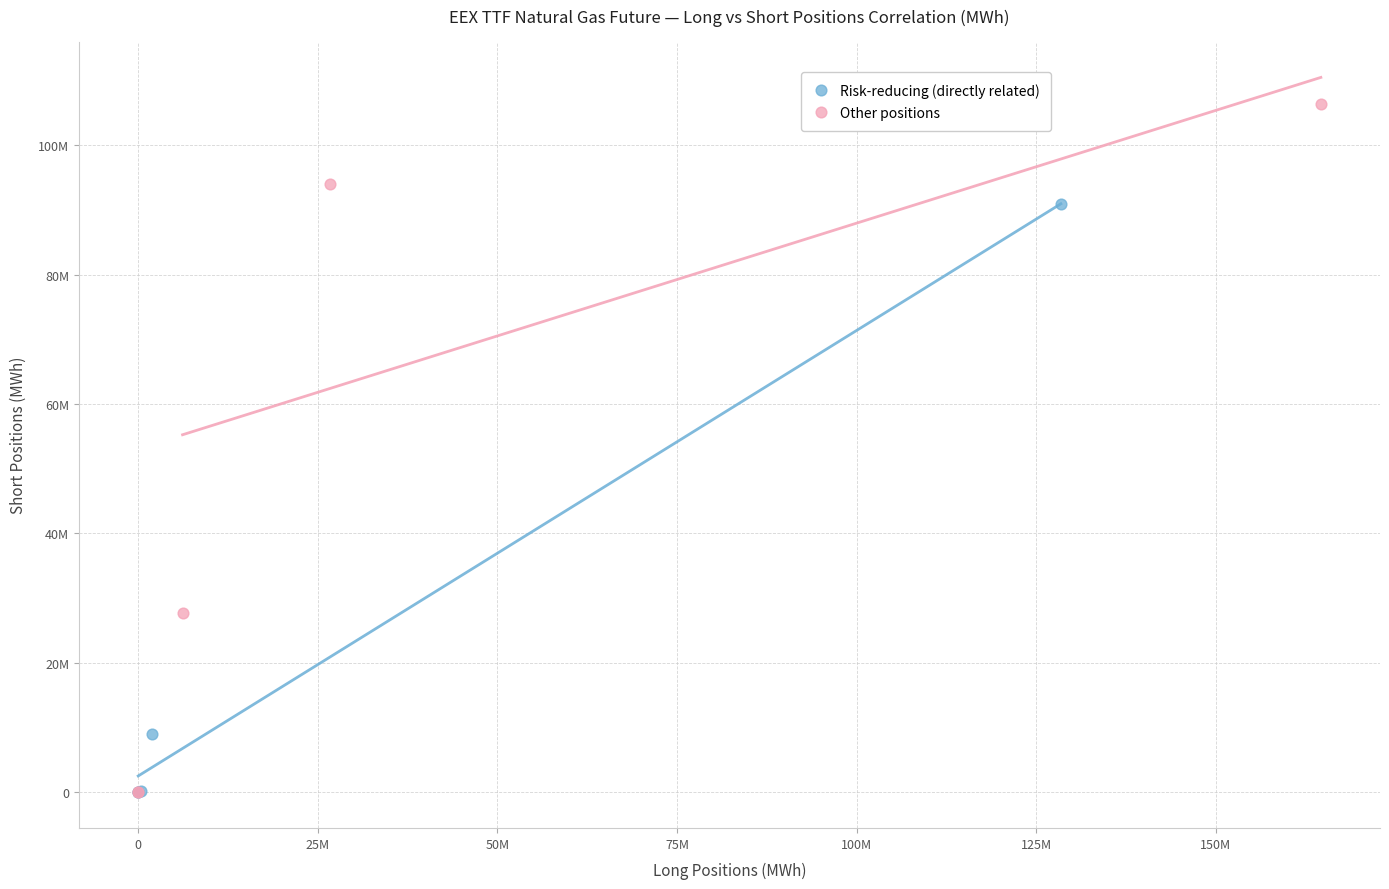

What are all the series names shown in the legend?

Risk-reducing (directly related), Other positions